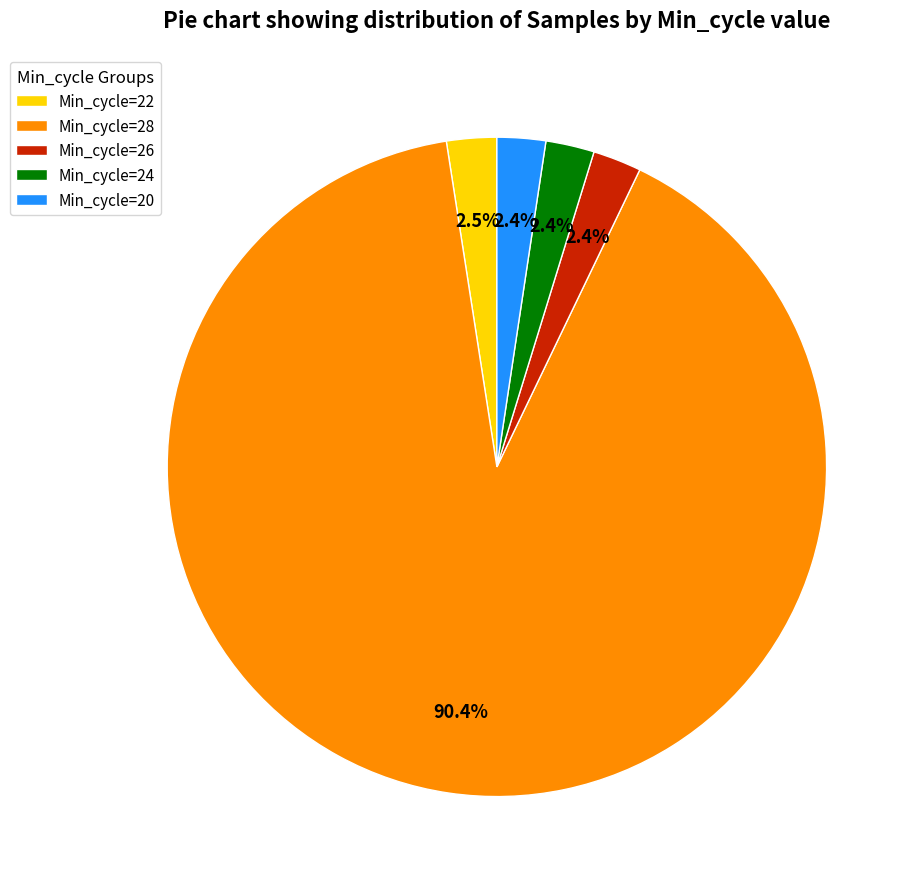

To the nearest percent, what percentage of the pie is Min_cycle=26?

2%